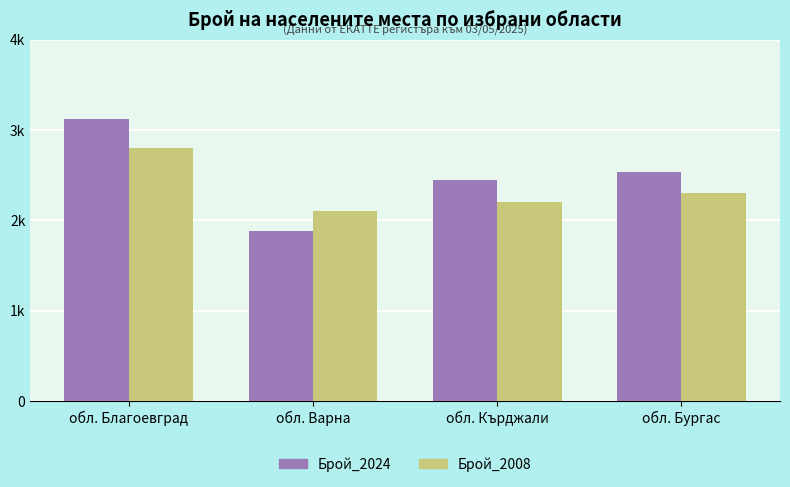

What are all the series names shown in the legend?

Брой_2024, Брой_2008